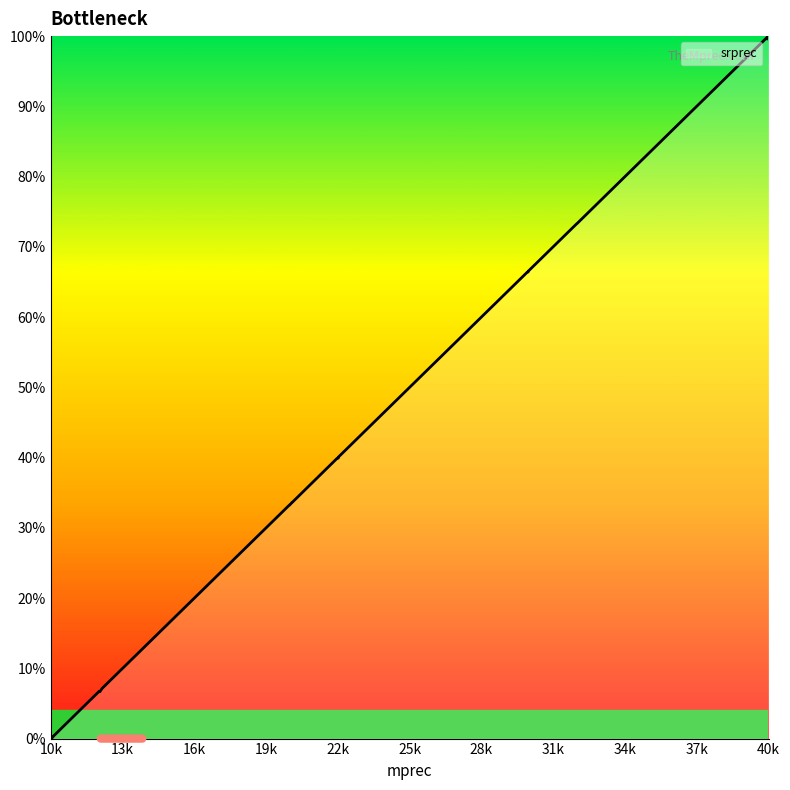

What is the maximum value shown in the chart?

100.0